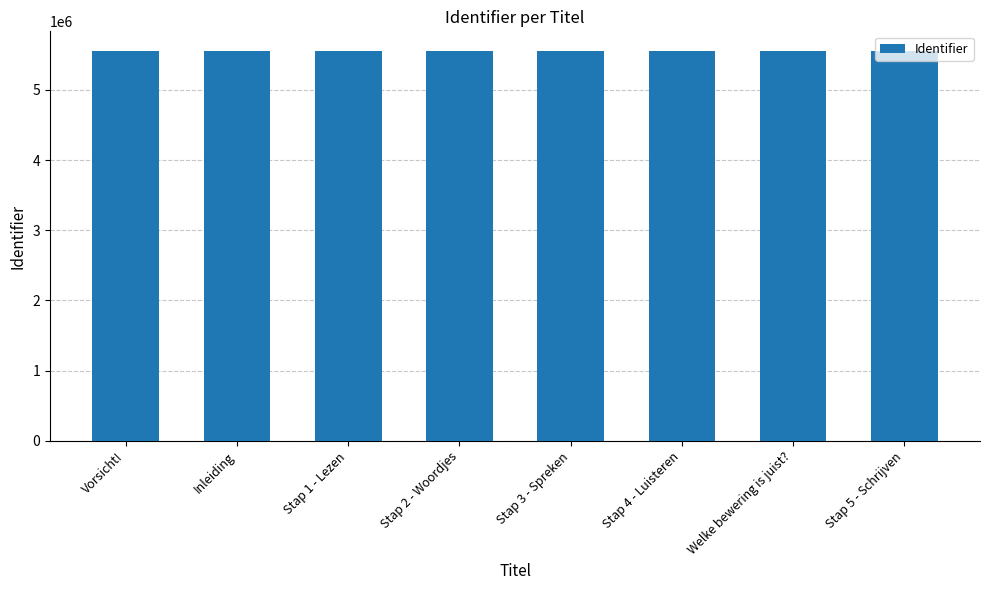

What is the sum of the values at Stap 4 - Luisteren and Vorsicht!?

11110313